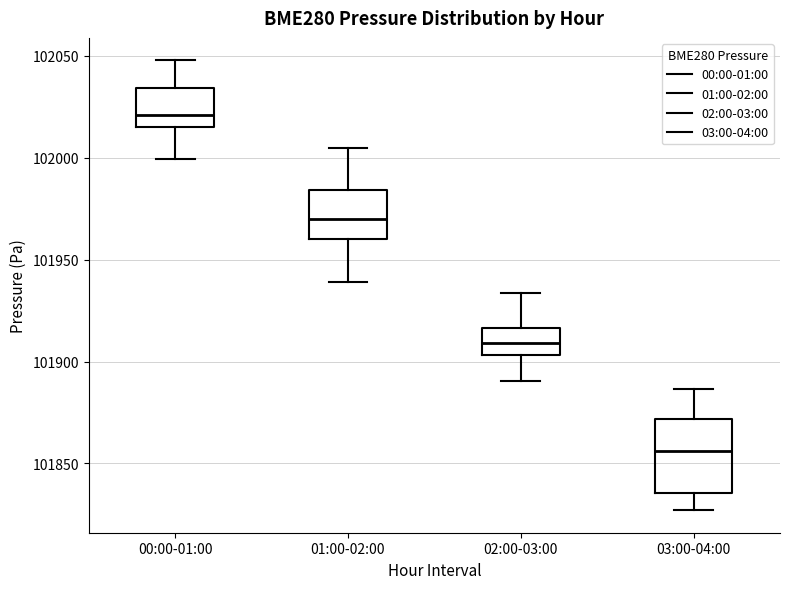

Reading left to right, read every box against the y-axis: the position of its median line, the range the box covers, and the ends of its whiskers. The values are not printed on the chart, so give them approximately, as read against the axis.

00:00-01:00: median 102020, box 102015 to 102035, whiskers 102000 to 102050
01:00-02:00: median 101970, box 101960 to 101985, whiskers 101940 to 102005
02:00-03:00: median 101910, box 101905 to 101915, whiskers 101890 to 101935
03:00-04:00: median 101855, box 101835 to 101870, whiskers 101825 to 101885